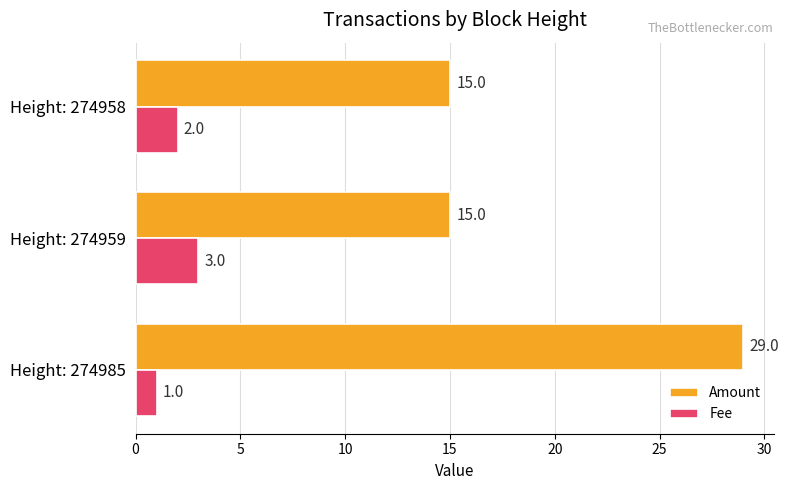

At which label is Fee closest to 2?

Height: 274958